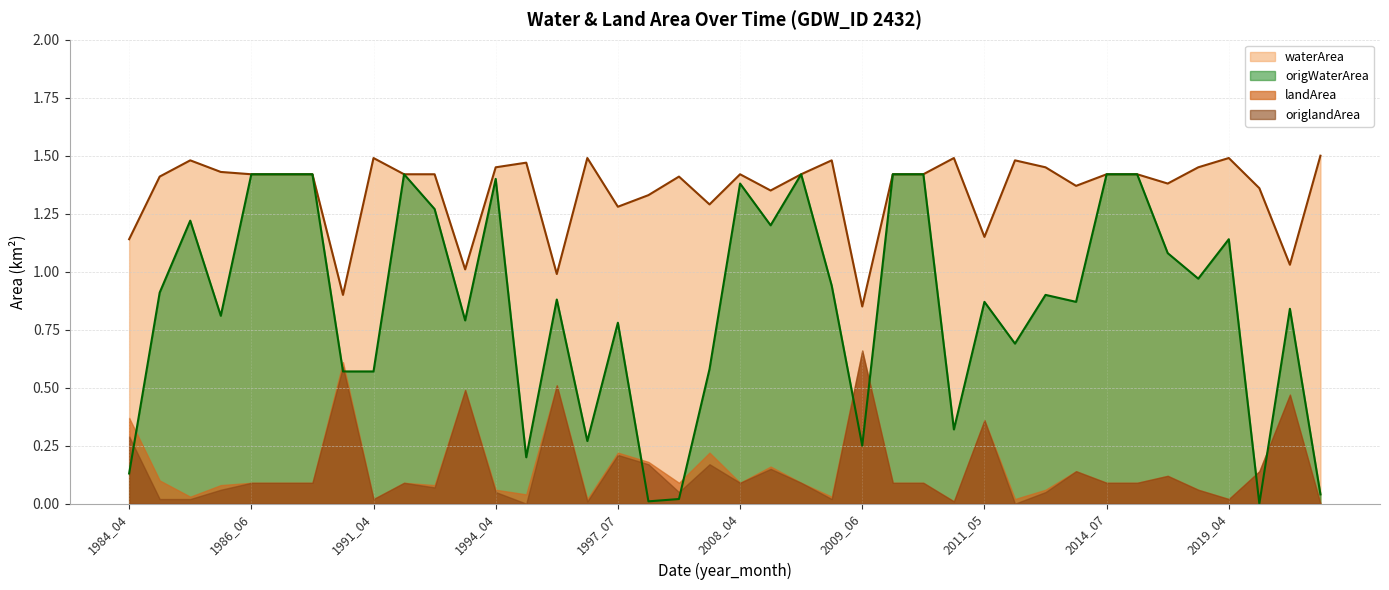

What is the sum of all waterArea values?

54.0